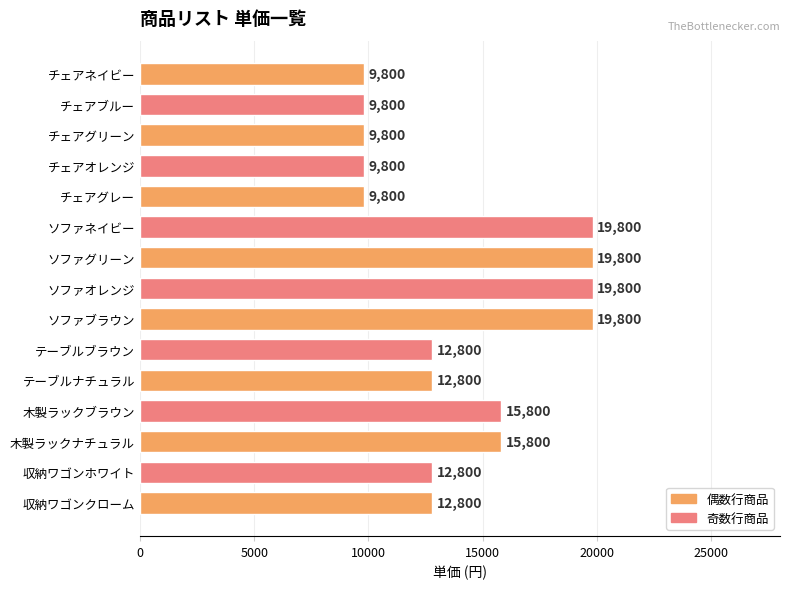

What is the sum of all values?

211000